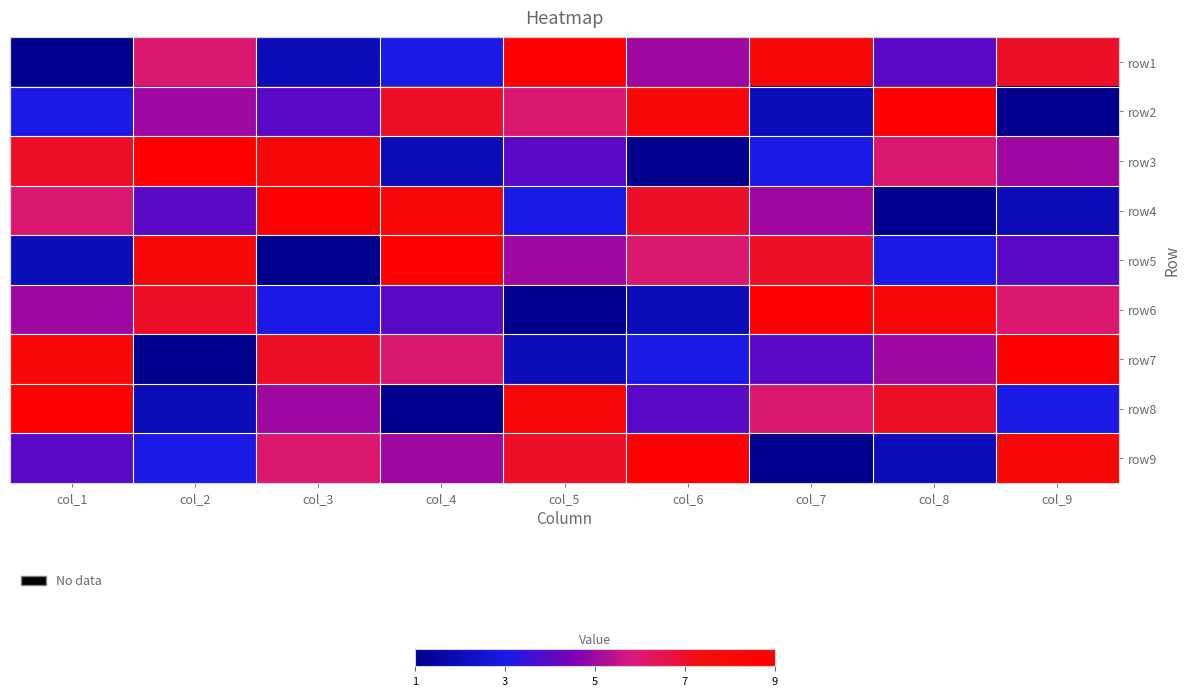

Reading right to left, transcribe all the data shown in this chart.

row1: col_9=7	col_8=4	col_7=8	col_6=5	col_5=9	col_4=3	col_3=2	col_2=6	col_1=1
row2: col_9=1	col_8=9	col_7=2	col_6=8	col_5=6	col_4=7	col_3=4	col_2=5	col_1=3
row3: col_9=5	col_8=6	col_7=3	col_6=1	col_5=4	col_4=2	col_3=8	col_2=9	col_1=7
row4: col_9=2	col_8=1	col_7=5	col_6=7	col_5=3	col_4=8	col_3=9	col_2=4	col_1=6
row5: col_9=4	col_8=3	col_7=7	col_6=6	col_5=5	col_4=9	col_3=1	col_2=8	col_1=2
row6: col_9=6	col_8=8	col_7=9	col_6=2	col_5=1	col_4=4	col_3=3	col_2=7	col_1=5
row7: col_9=9	col_8=5	col_7=4	col_6=3	col_5=2	col_4=6	col_3=7	col_2=1	col_1=8
row8: col_9=3	col_8=7	col_7=6	col_6=4	col_5=8	col_4=1	col_3=5	col_2=2	col_1=9
row9: col_9=8	col_8=2	col_7=1	col_6=9	col_5=7	col_4=5	col_3=6	col_2=3	col_1=4